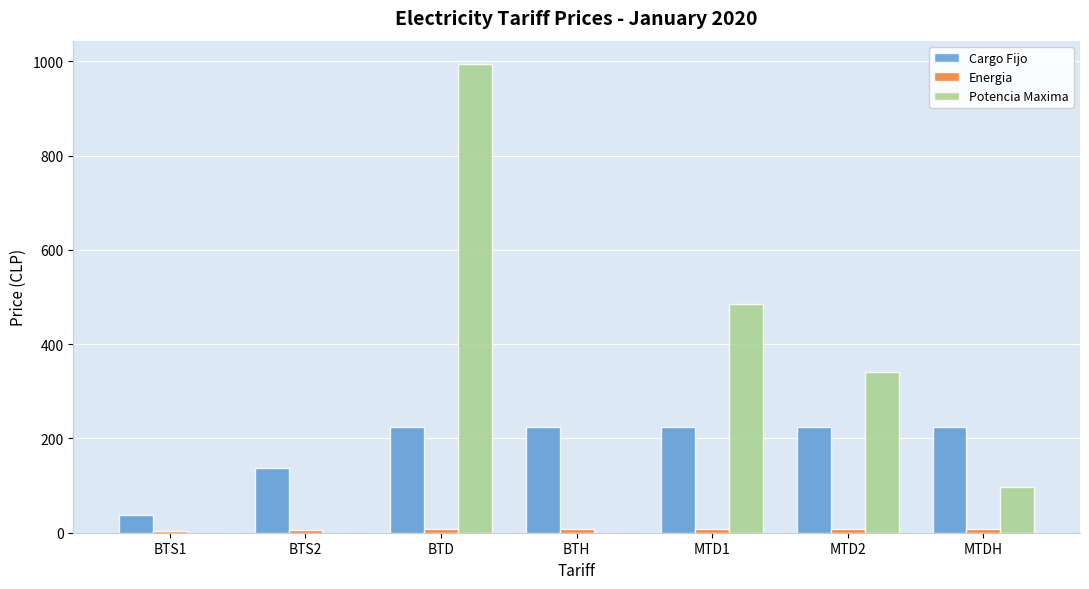

At which category does the chart reach its peak across all series?

BTD